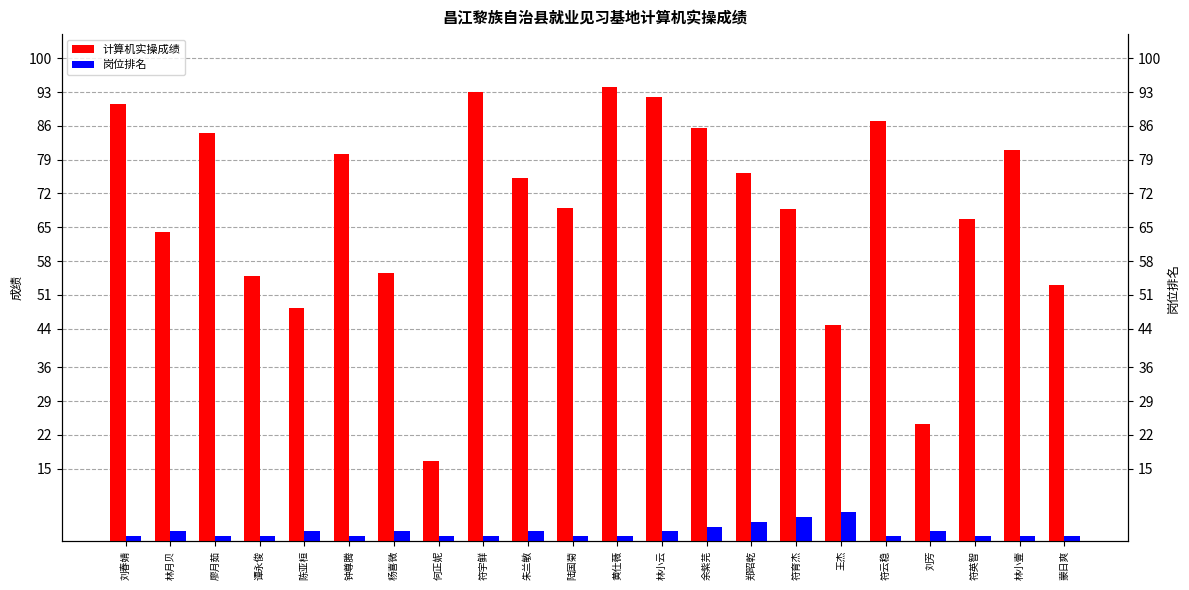

What position from the right is 符育杰?

7